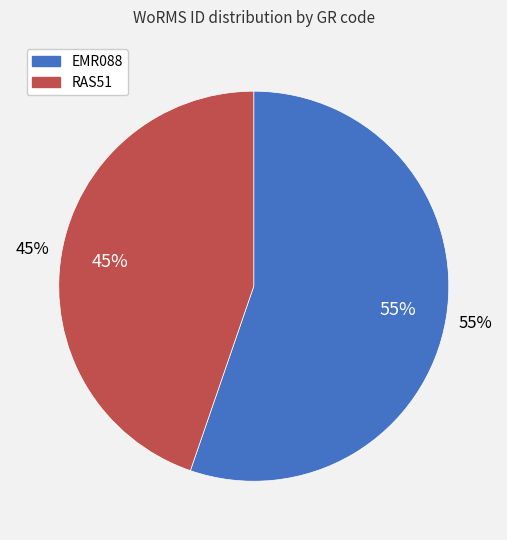

Which slice is the largest?

EMR088